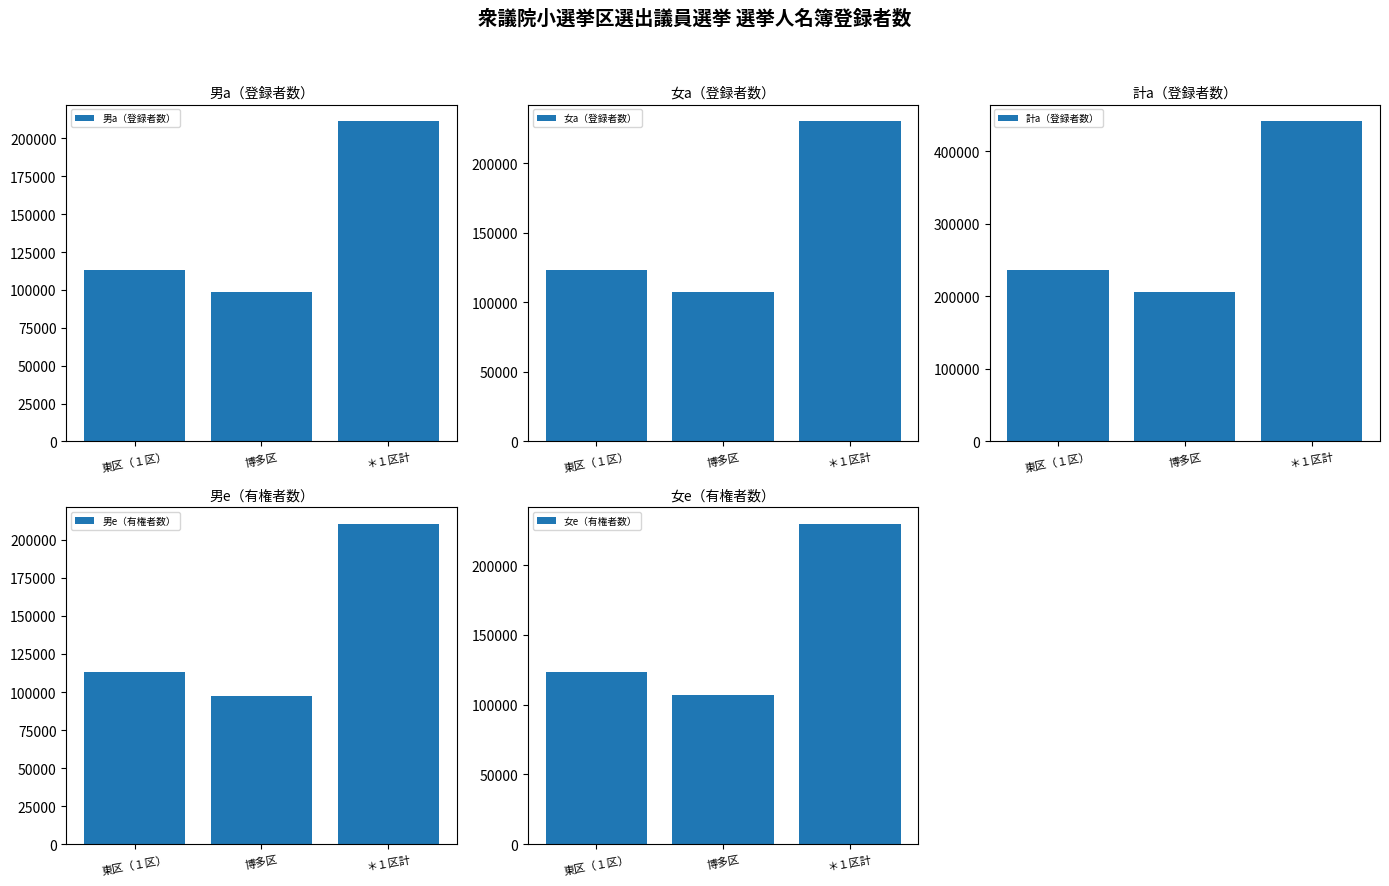

Where is 男e（有権者数） nearest to the value 154166?

東区（１区）